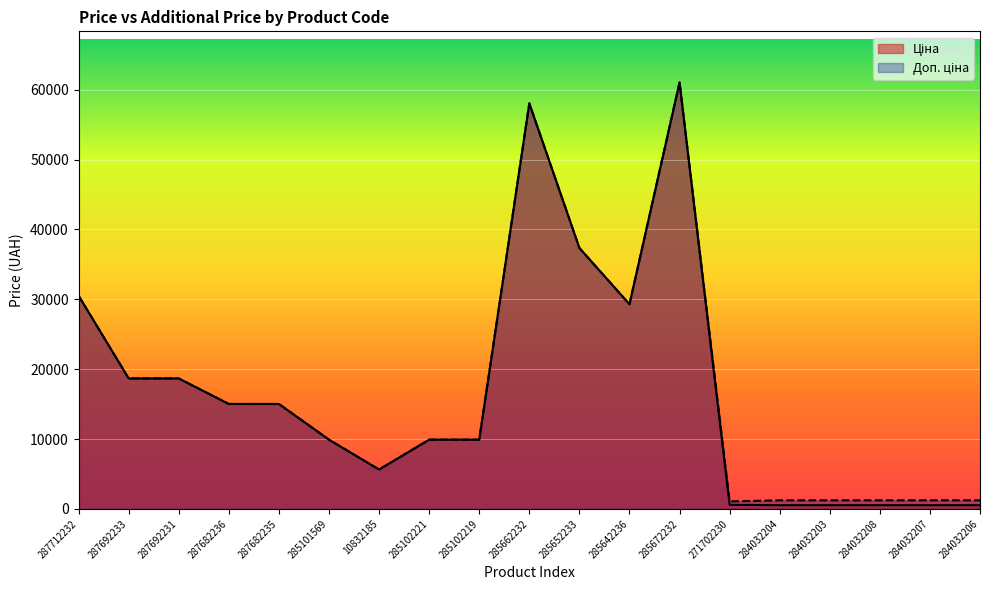

What is the label of the 4th point from the right?

284032203